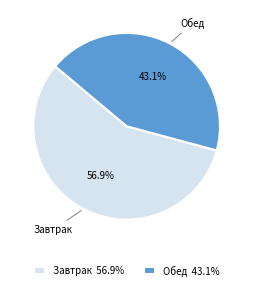

Which category accounts for the majority?

Завтрак